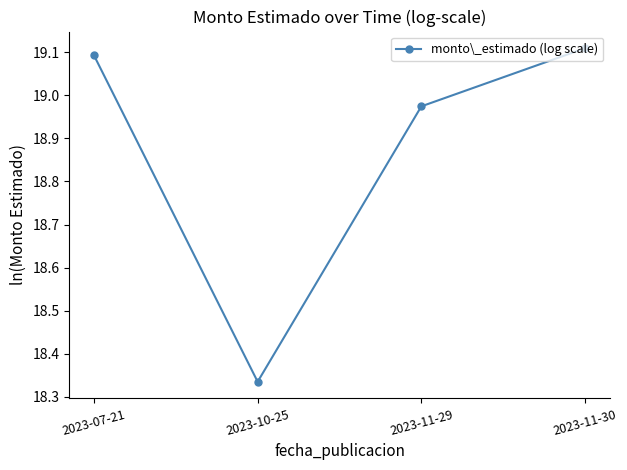

What is the sum of the values at 2023-10-25 and 2023-11-30?

37.4